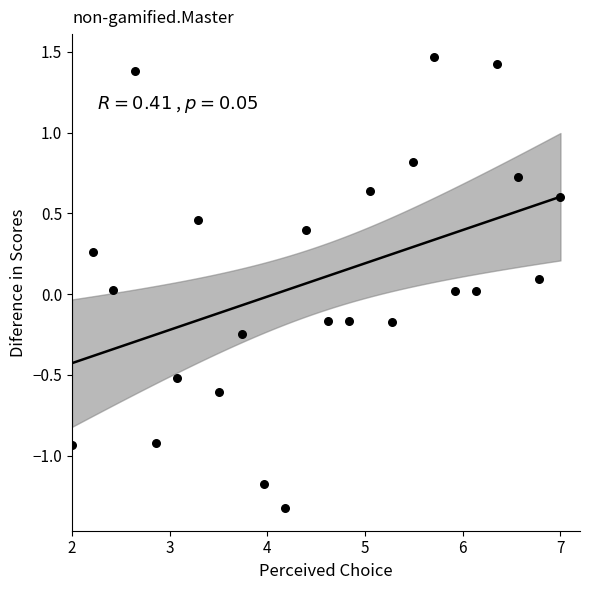

What is the range of Y values (max minus min)?

2.8